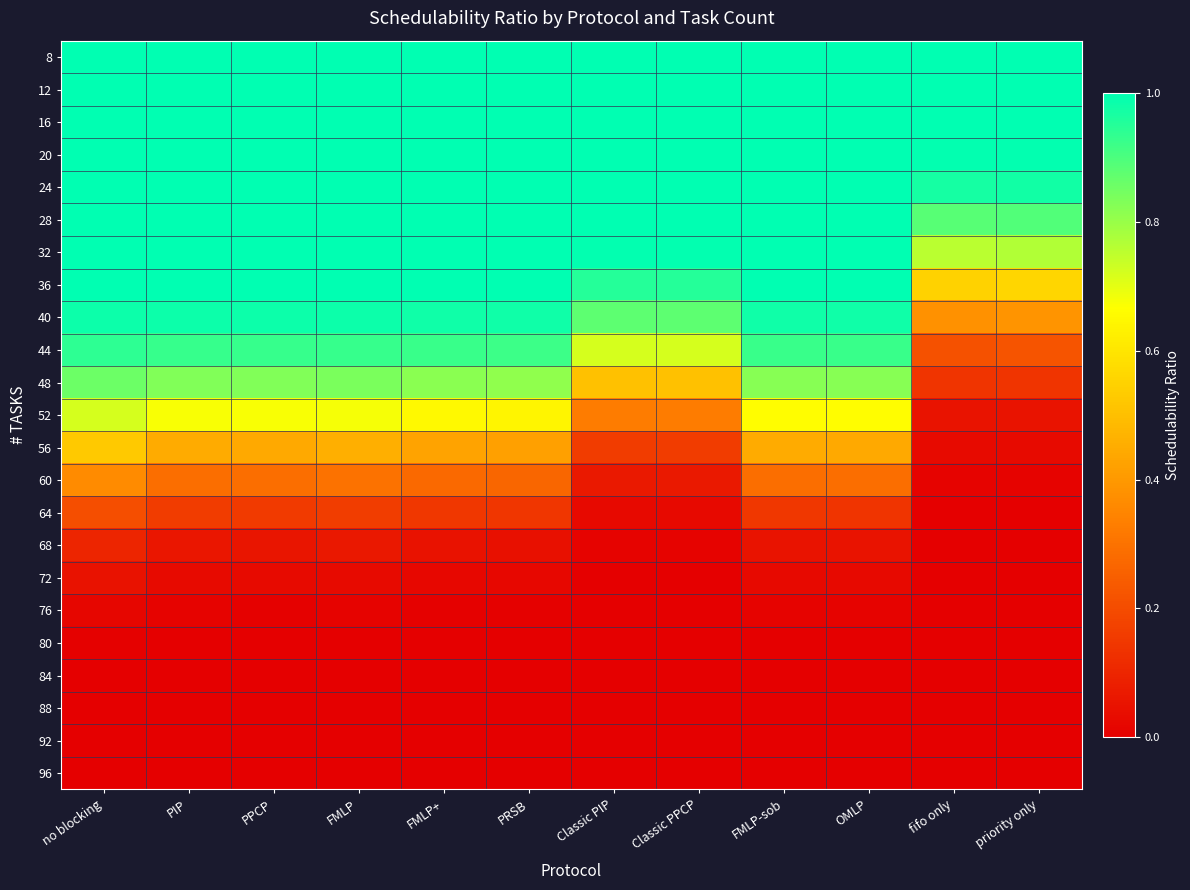

Which series has the largest total across all categories?

8